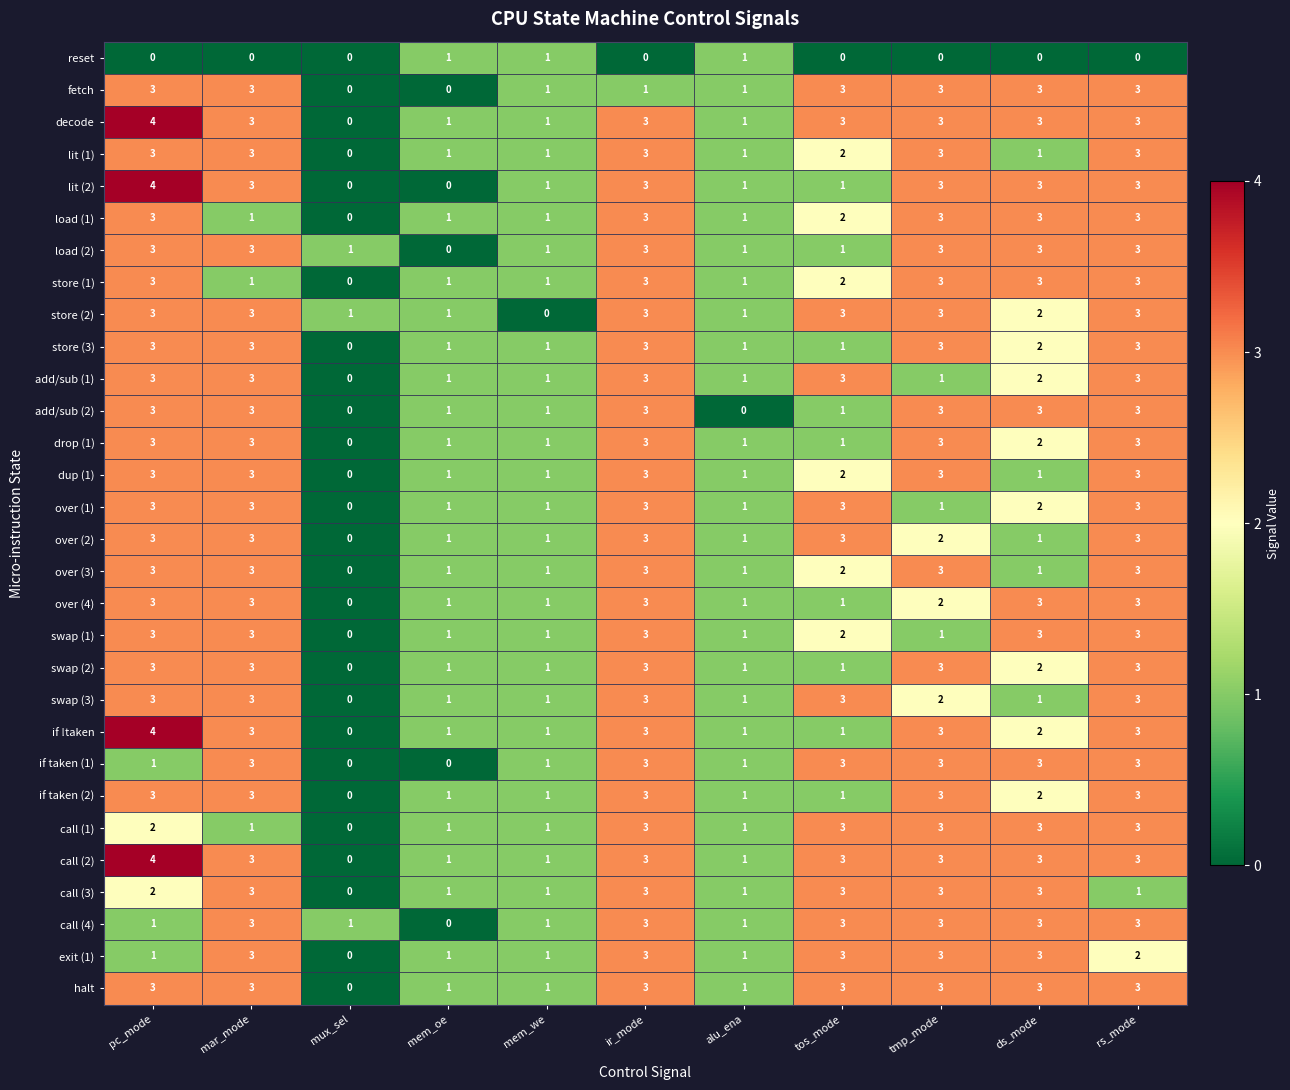

What is the spread (max minus min) of values at ds_mode?

3